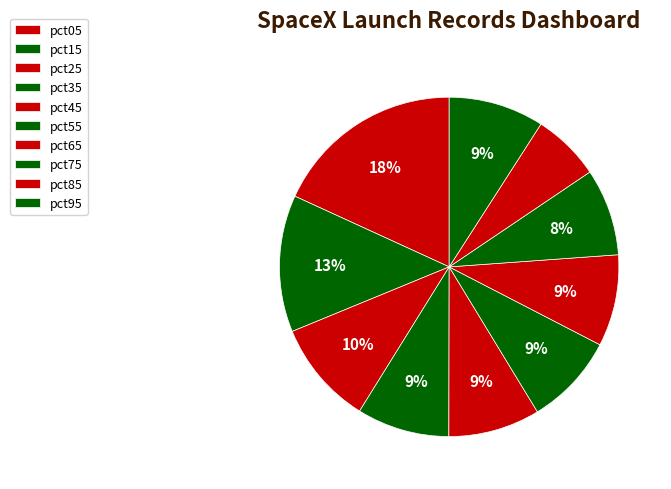

Count the number of slices in the pie.

10